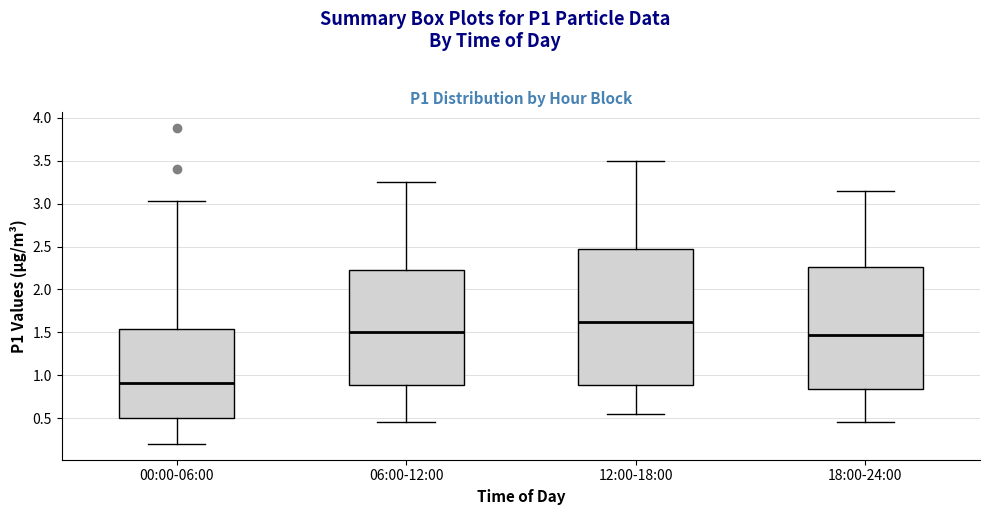

Reading left to right, transcribe this box plot: for each box, give where its median line is, the range the box spans, and where its two whiskers end, as read against the y-axis. The values are not printed on the chart, so give them approximately, as read against the axis.

00:00-06:00: median 0.90, box 0.50 to 1.55, whiskers 0.20 to 3.05
06:00-12:00: median 1.50, box 0.90 to 2.25, whiskers 0.45 to 3.25
12:00-18:00: median 1.65, box 0.90 to 2.50, whiskers 0.55 to 3.50
18:00-24:00: median 1.50, box 0.85 to 2.25, whiskers 0.45 to 3.15